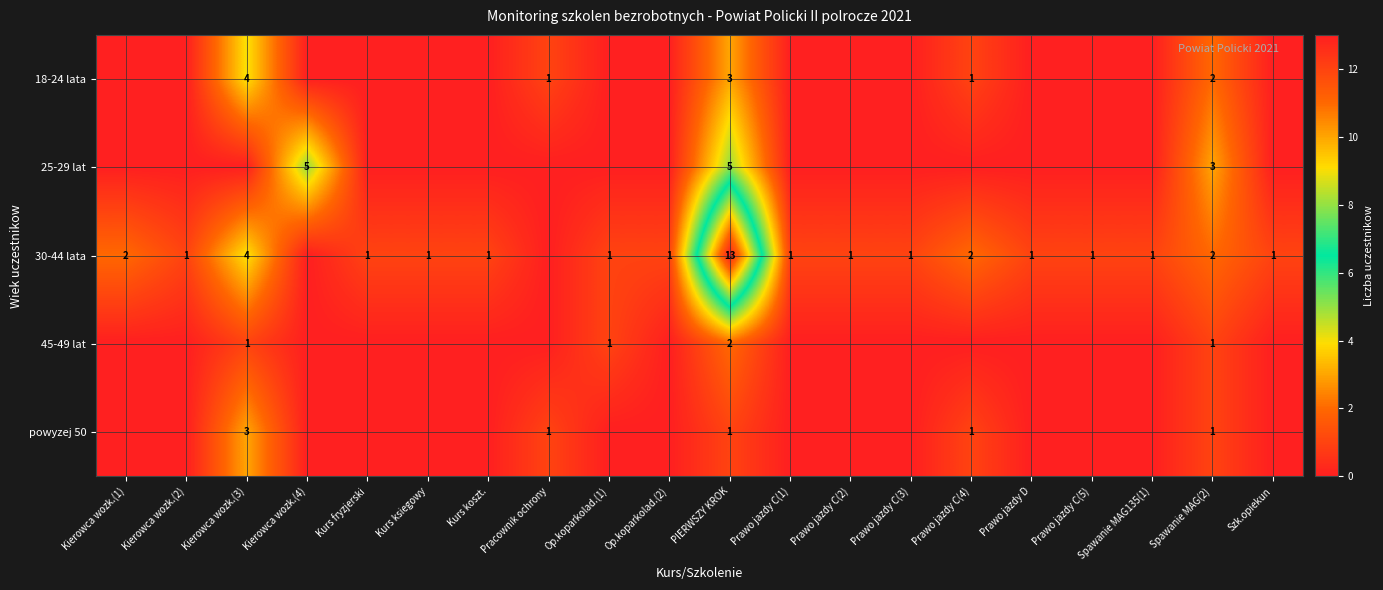

What is the total value across all series at Kierowca wozk.(3)?

12